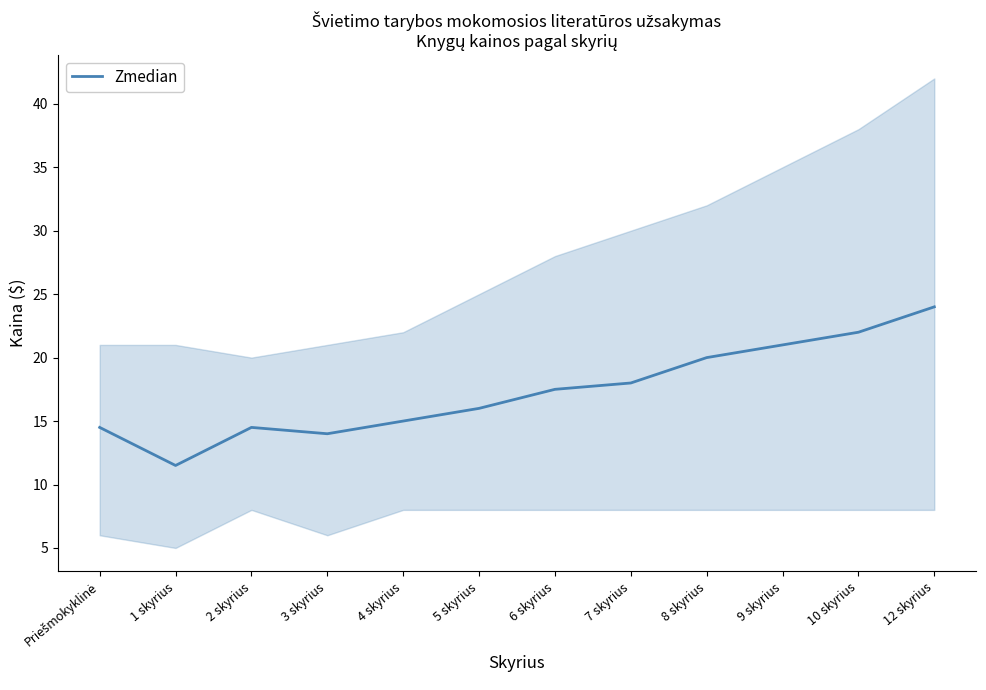

Approximately how many times larger is the value at 12 skyrius compared to Priešmokyklinė?

1.7